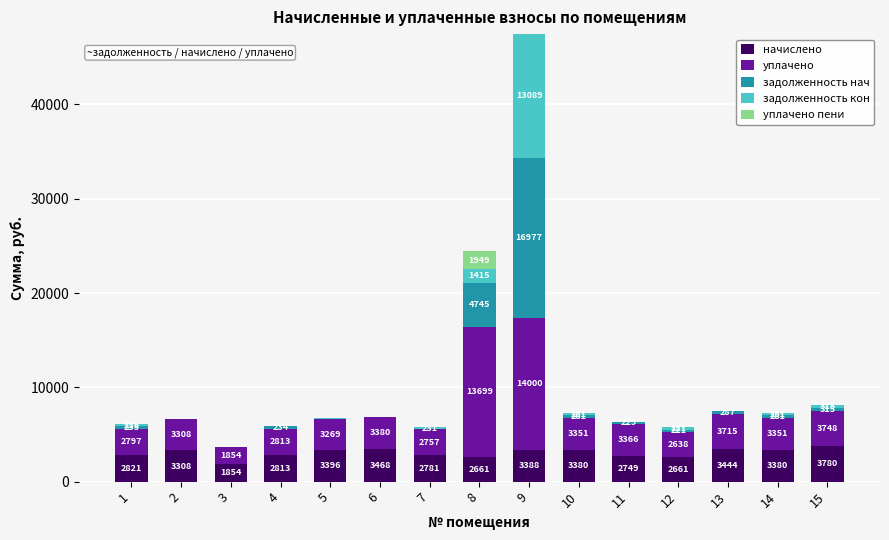

How many data points in начислено are above 3308?

8